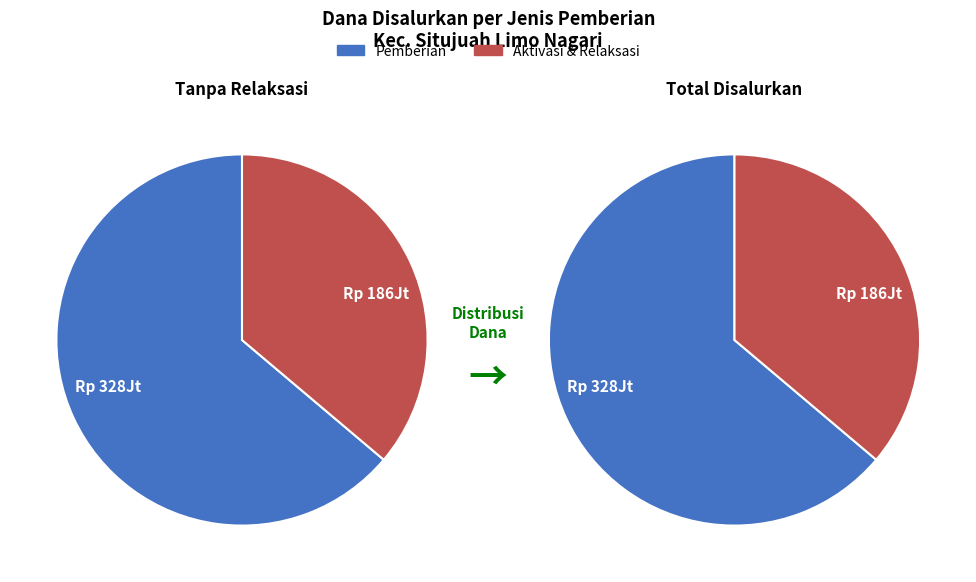

True or false: 6 accounts for 1% of the total.

False